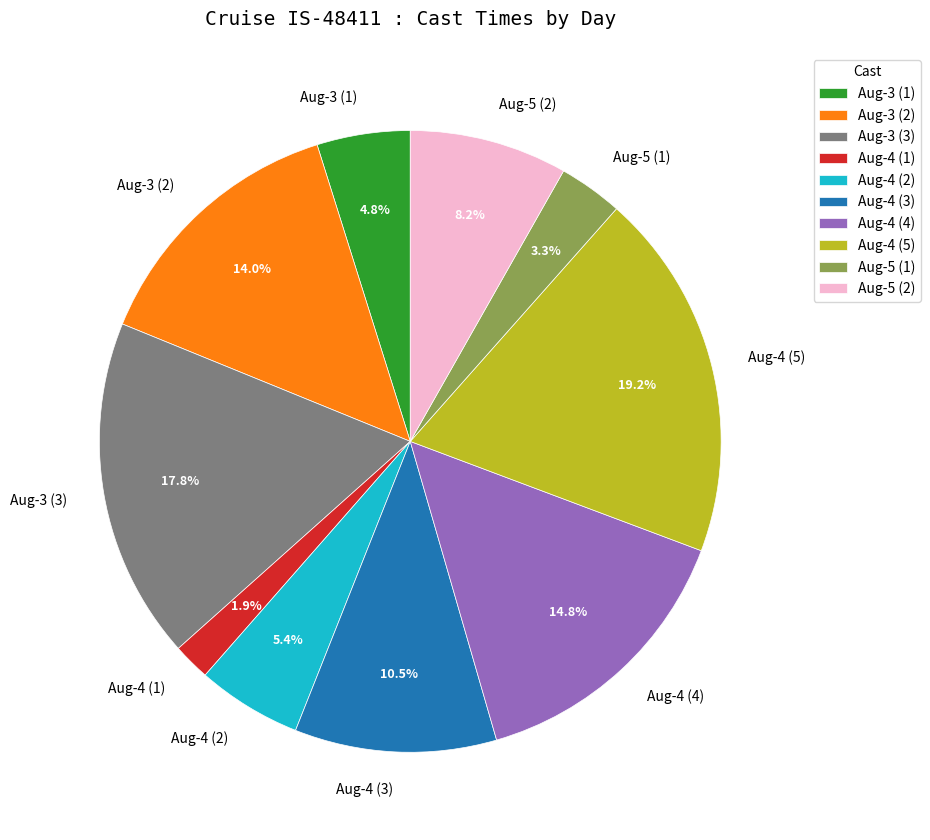

Between Aug-4 (5) and Aug-3 (1), which is larger?

Aug-4 (5)